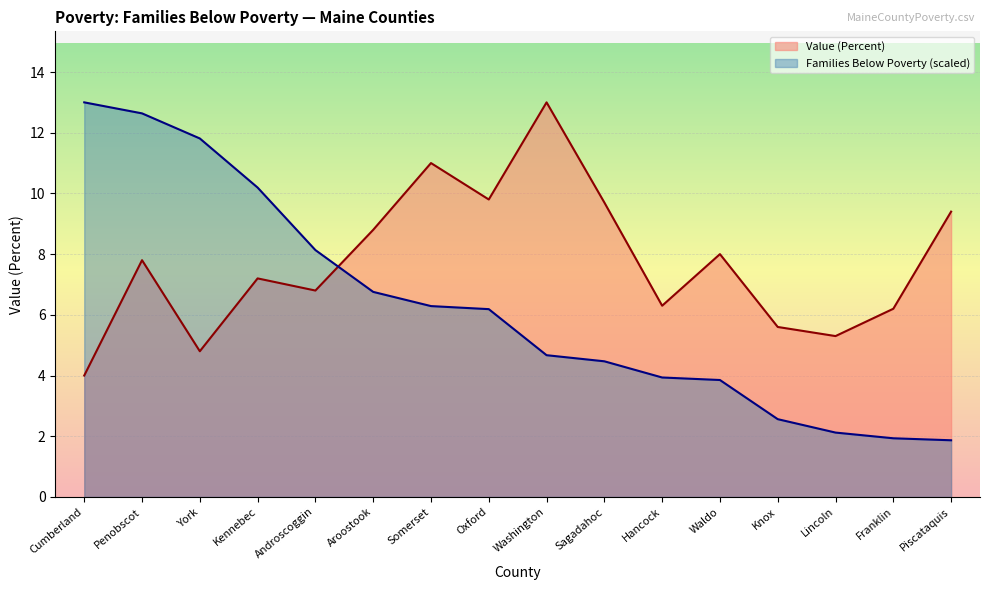

Does the chart display data point markers on the line(s)?

No